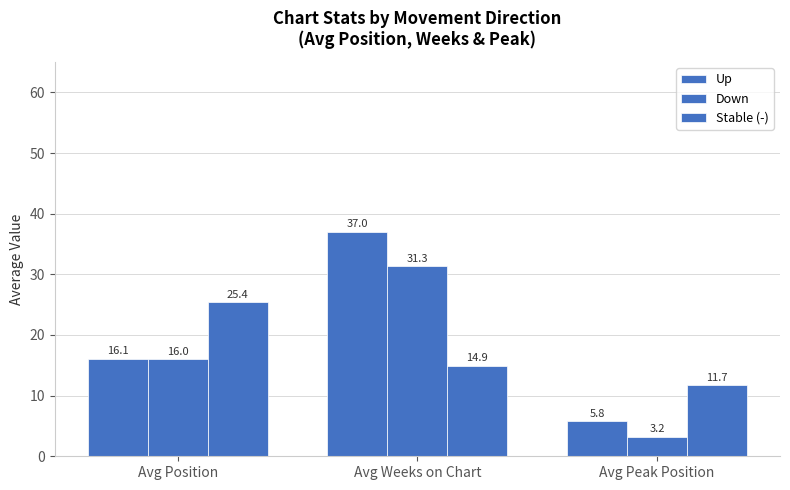

Which series changed the most between Avg Position and Avg Peak Position?

Stable (-)